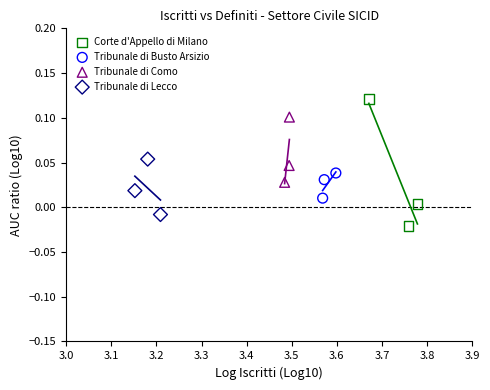

What are all the series names shown in the legend?

Corte d'Appello di Milano, Tribunale di Busto Arsizio, Tribunale di Como, Tribunale di Lecco